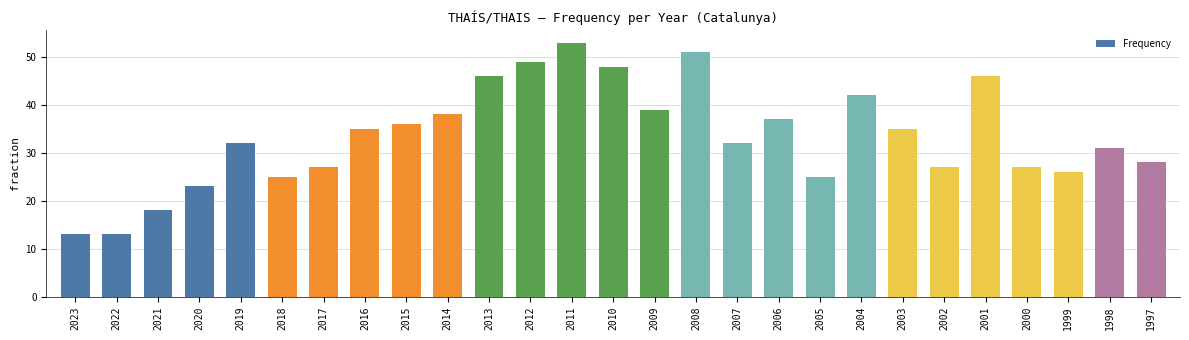

What is the value of the 19th bar from the left?

25